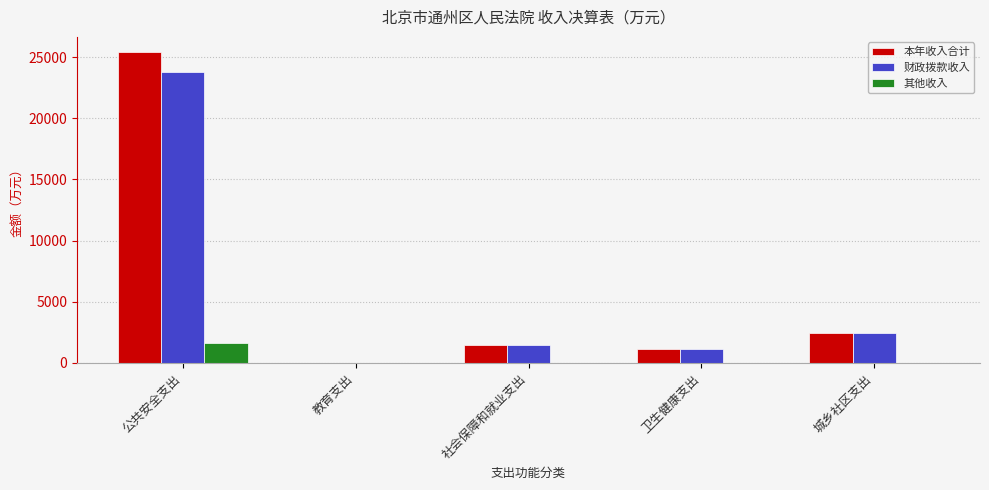

What are all the series names shown in the legend?

本年收入合计, 财政拨款收入, 其他收入